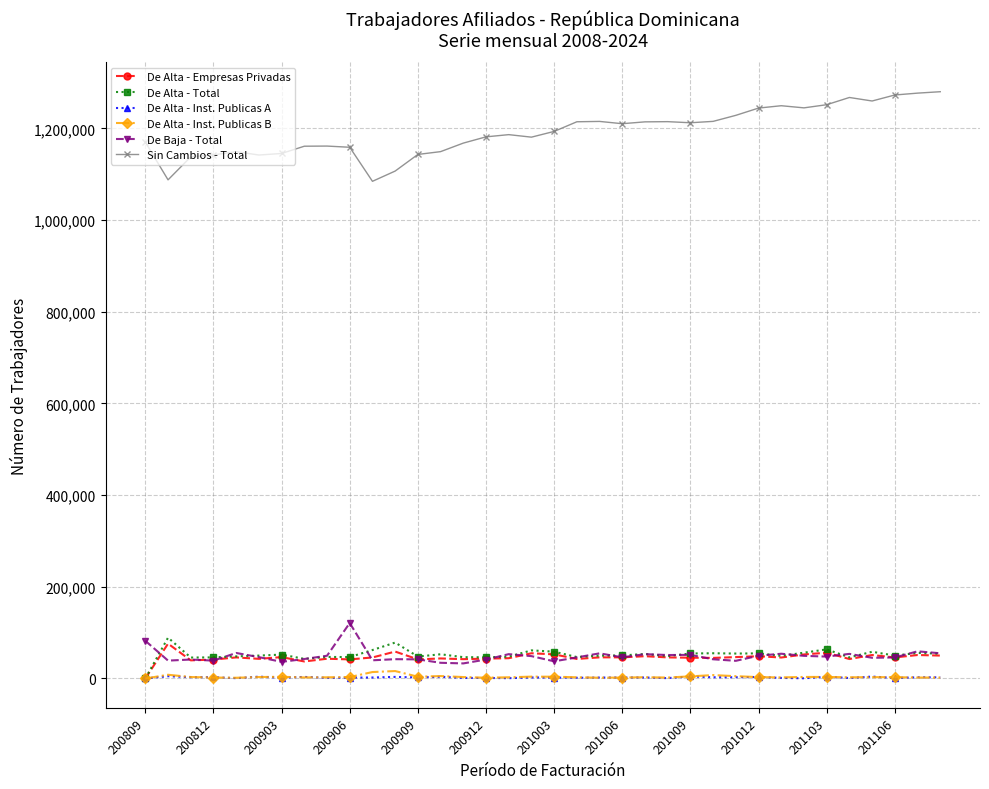

True or false: Sin Cambios - Total and De Alta - Empresas Privadas intersect in this chart.

False